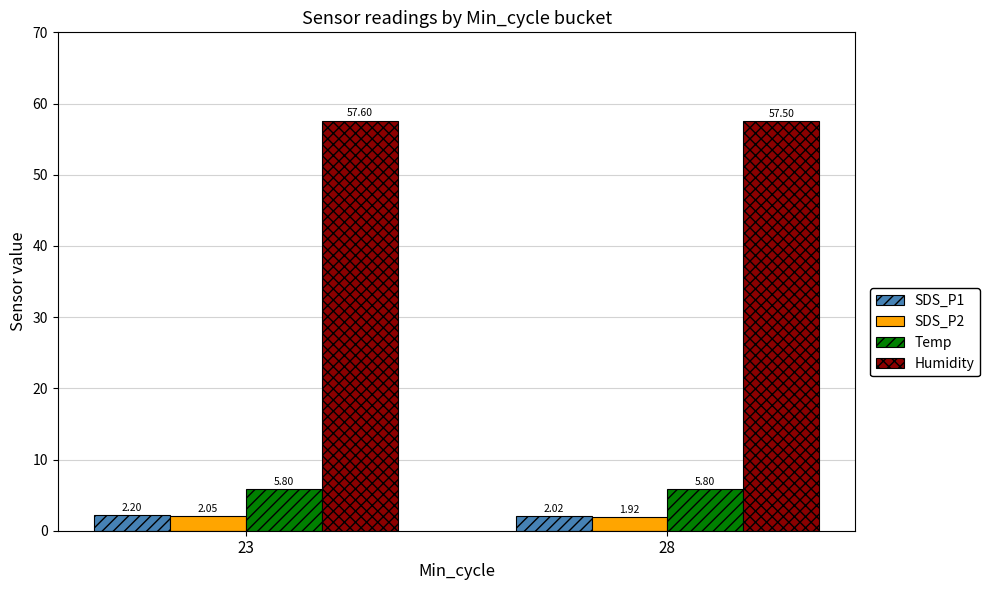

What is the greatest value displayed?

57.6